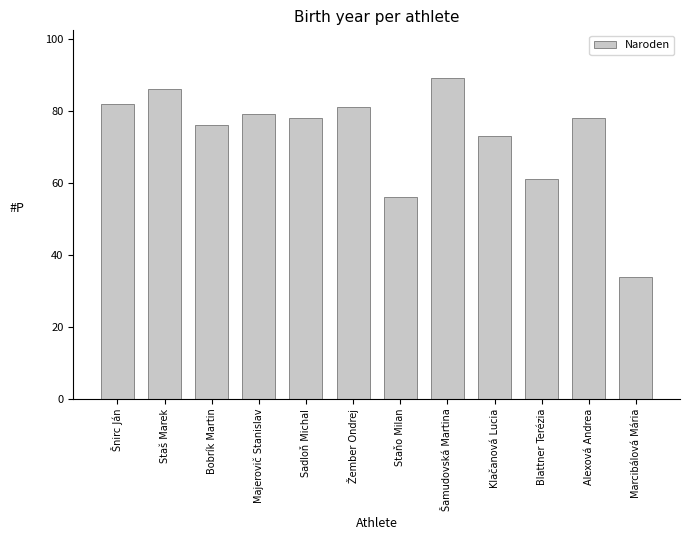

What is the value of the 4th bar from the left?

79